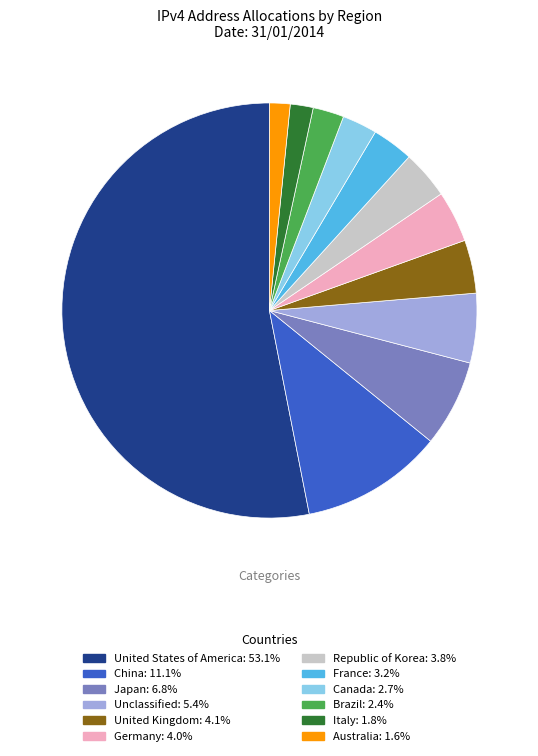

What is the largest slice in the pie chart?

United States of America